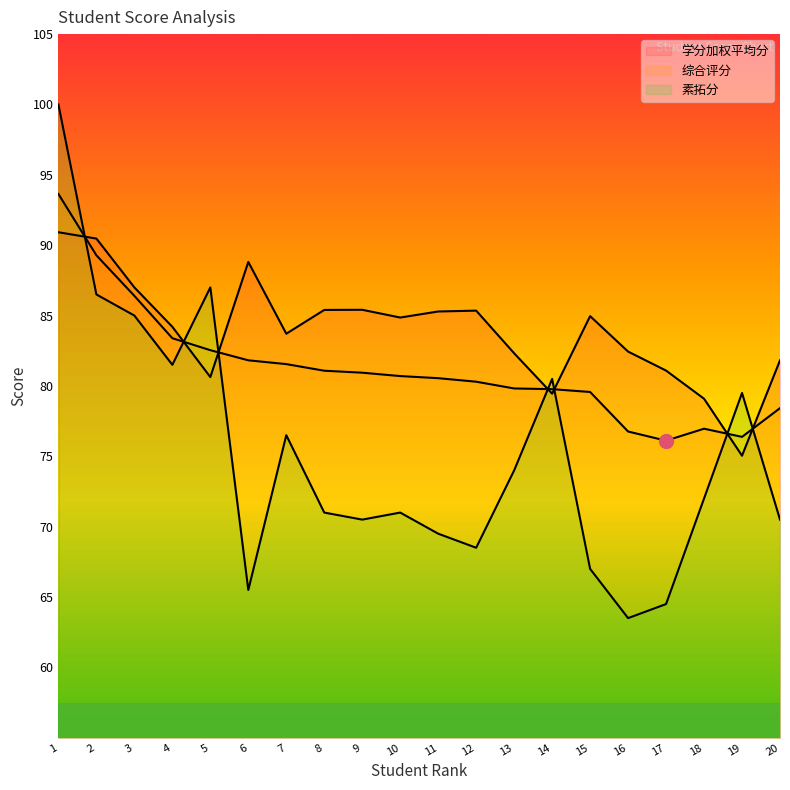

Is the value of 素拓分 at 11 greater than the value of 综合评分 at 12?

No